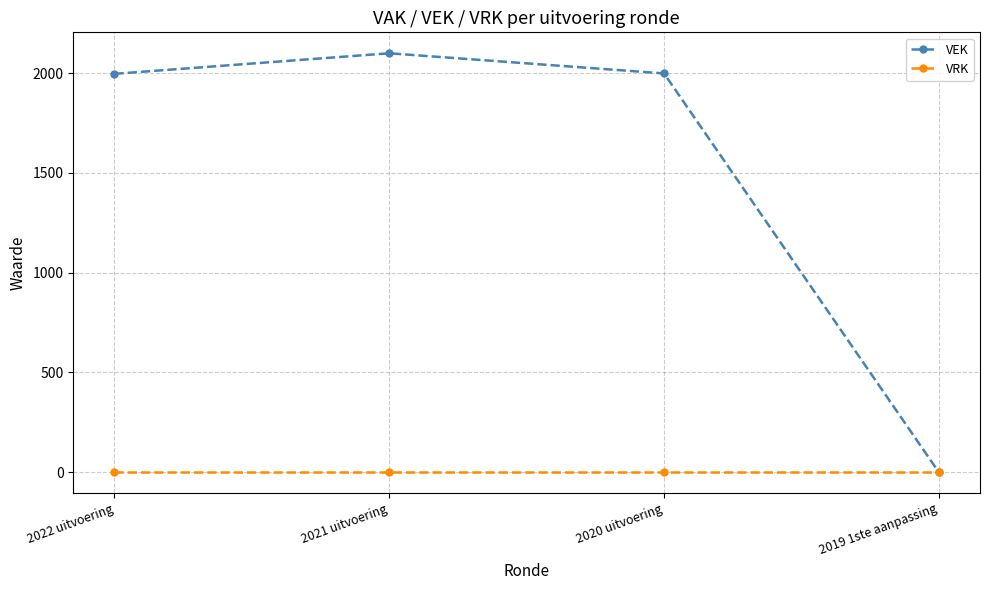

Rank the series by their average value, from highest to lowest.

VEK, VRK